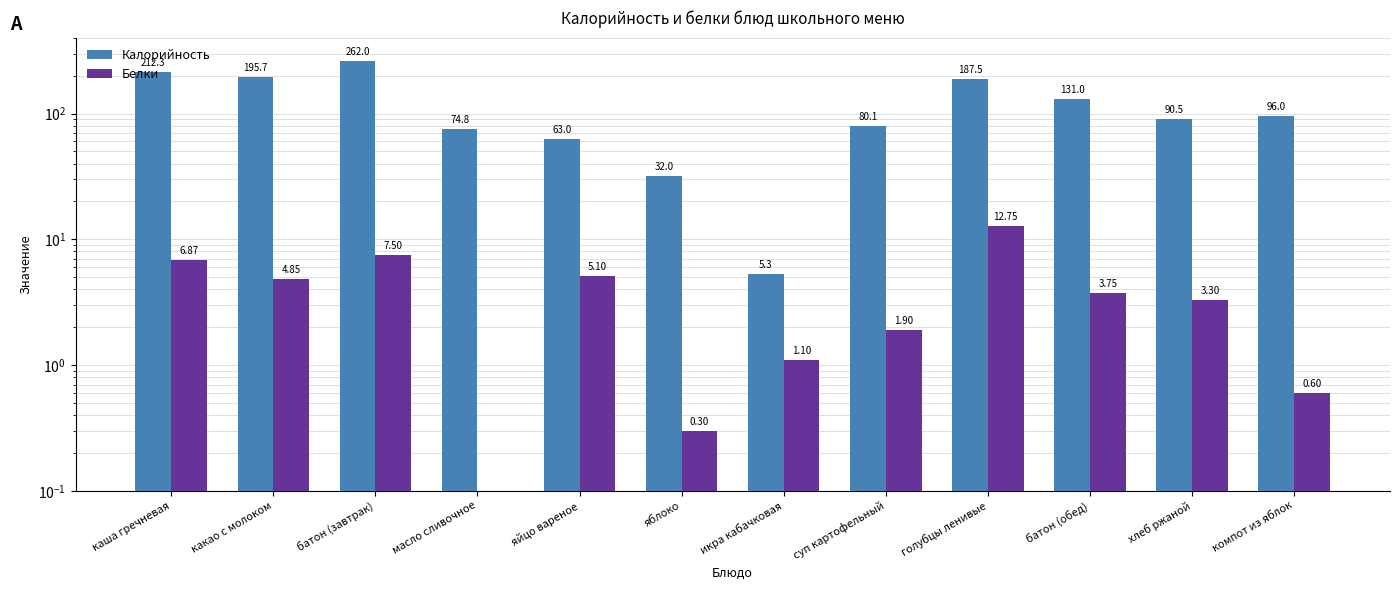

What position from the right is компот из яблок?

1